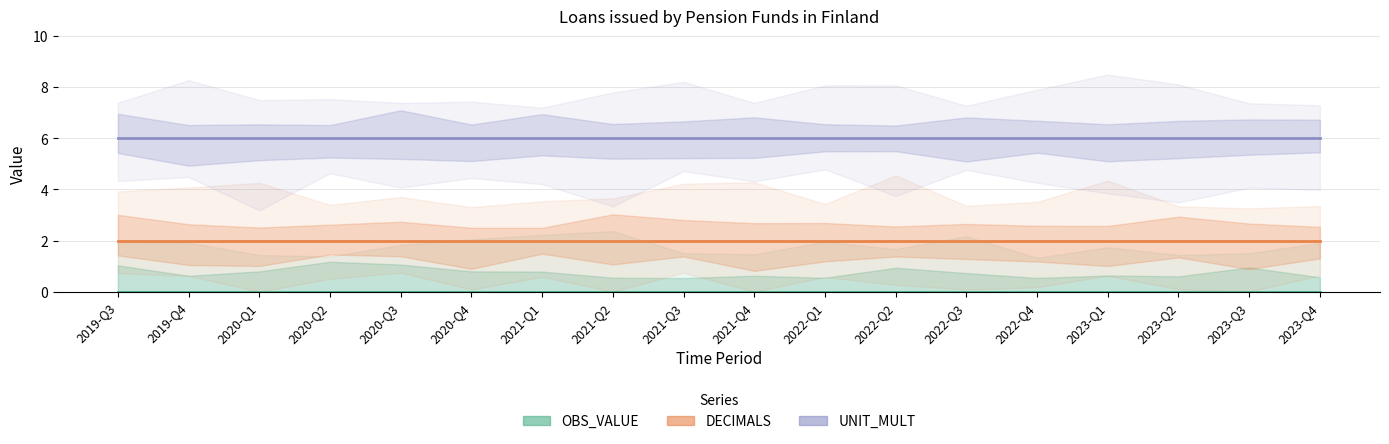

True or false: UNIT_MULT and DECIMALS cross at least once.

False